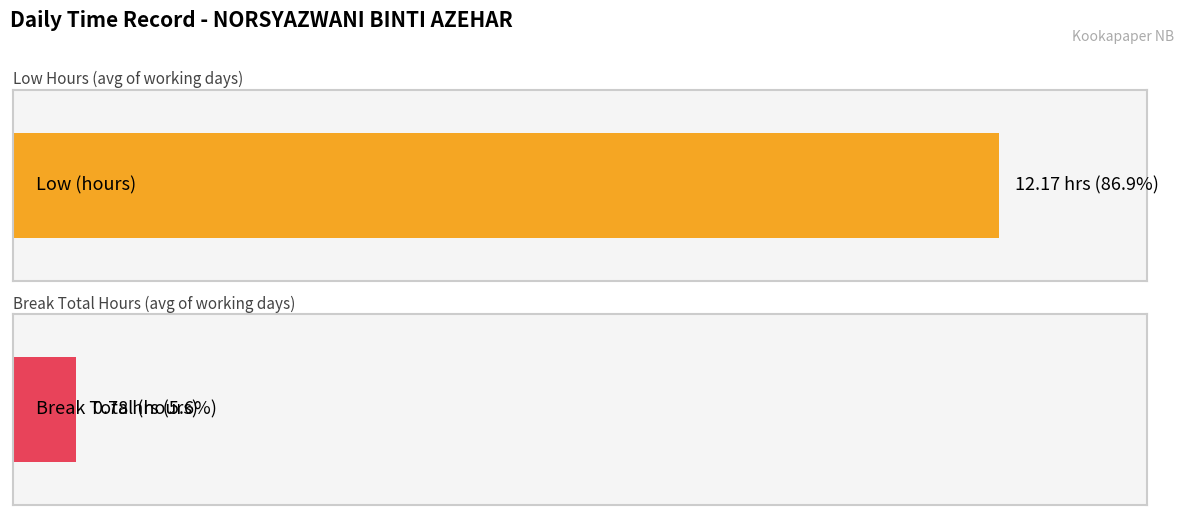

Is it true that Break Total (hours) equals 0.8 at 27-Fri?

True